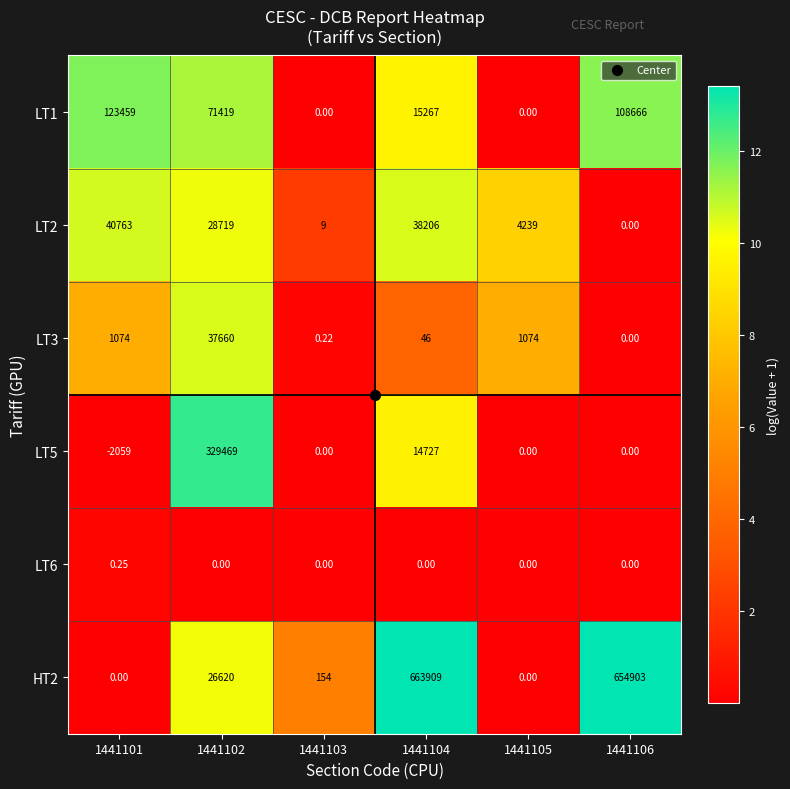

How many series are shown in this chart?

6